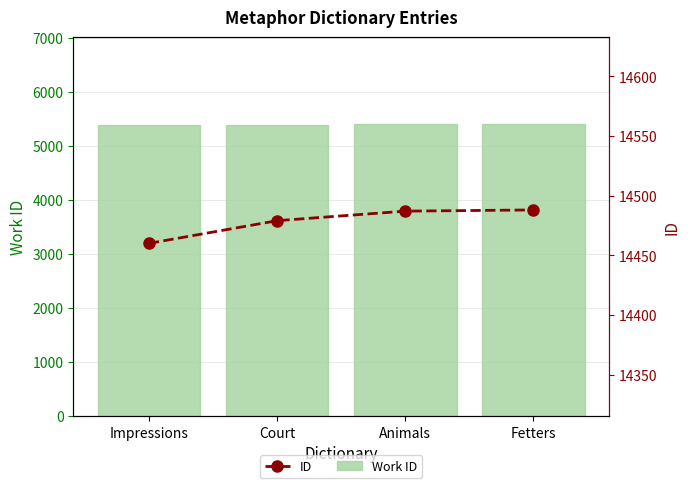

What are all the series names shown in the legend?

Work ID, ID